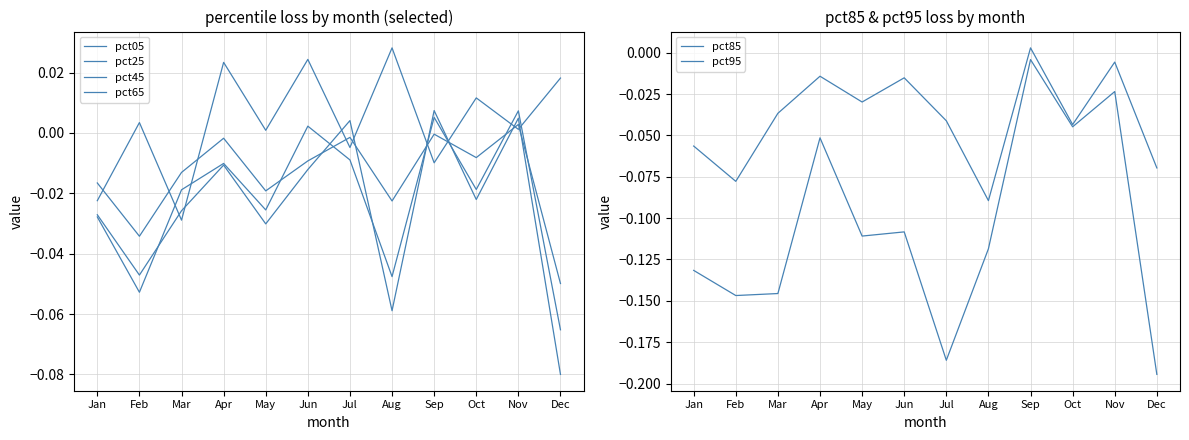

True or false: pct95 and pct45 intersect in this chart.

False